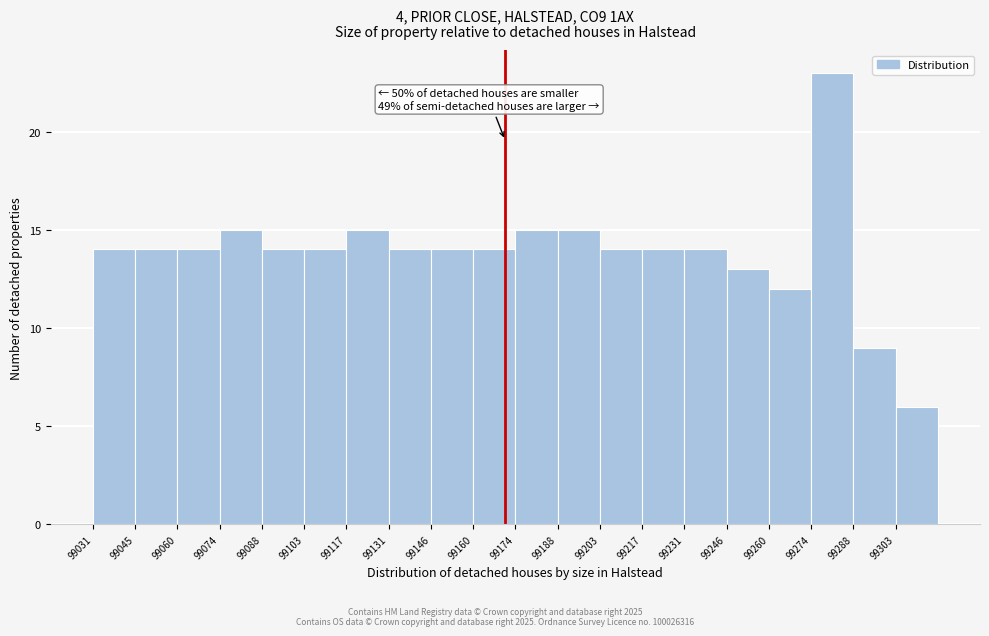

Over which range of the x-axis is the bar tallest?

99274 to 99288